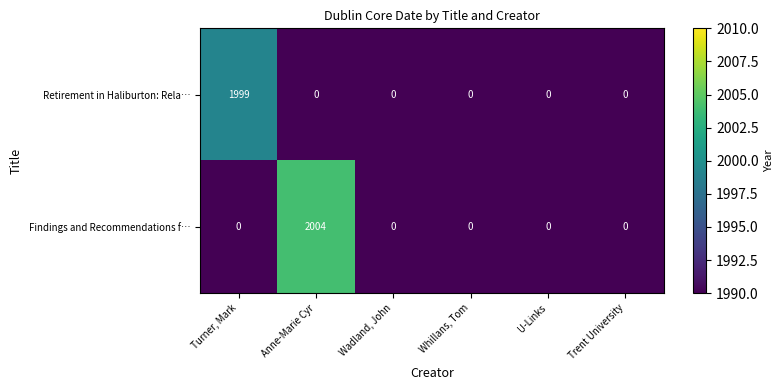

Which category has the highest value across all series?

Anne-Marie Cyr